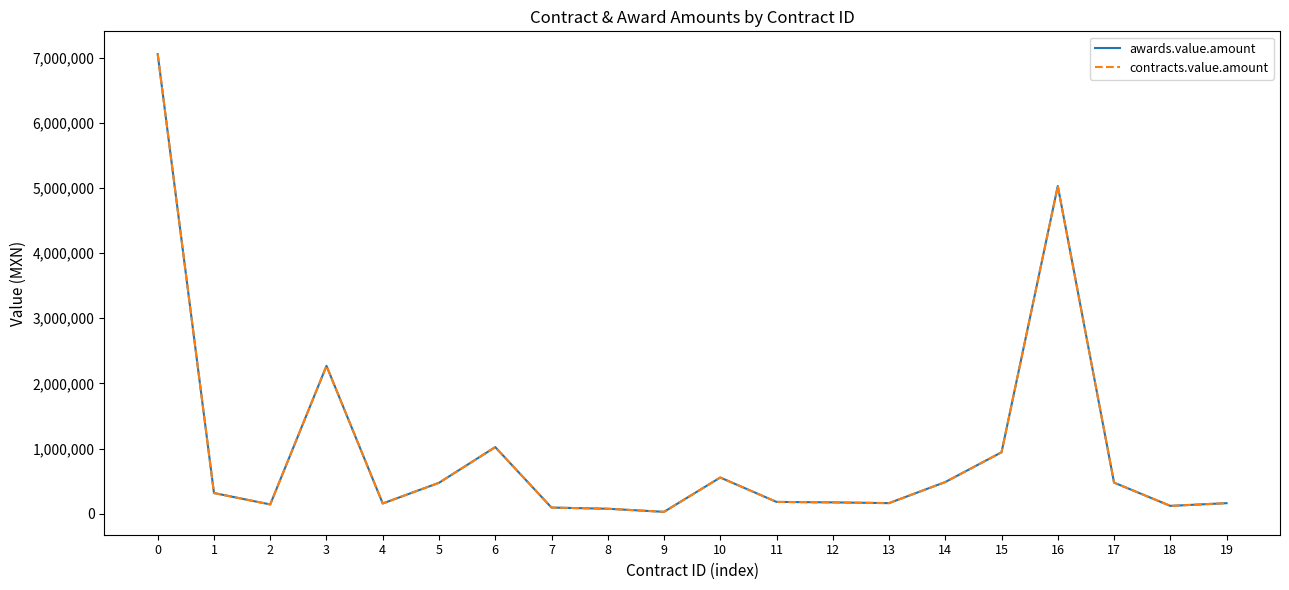

Does the chart have visible grid lines?

No